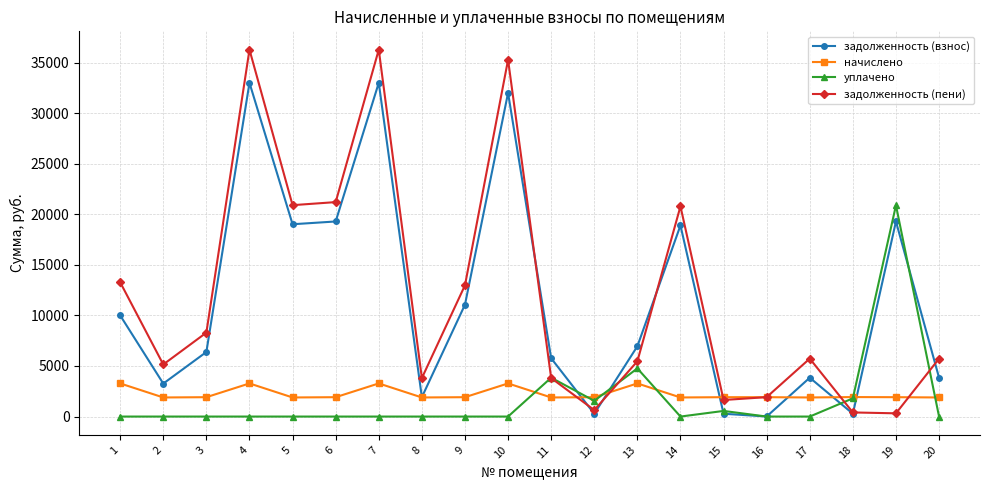

True or false: начислено and задолженность (взнос) intersect in this chart.

True